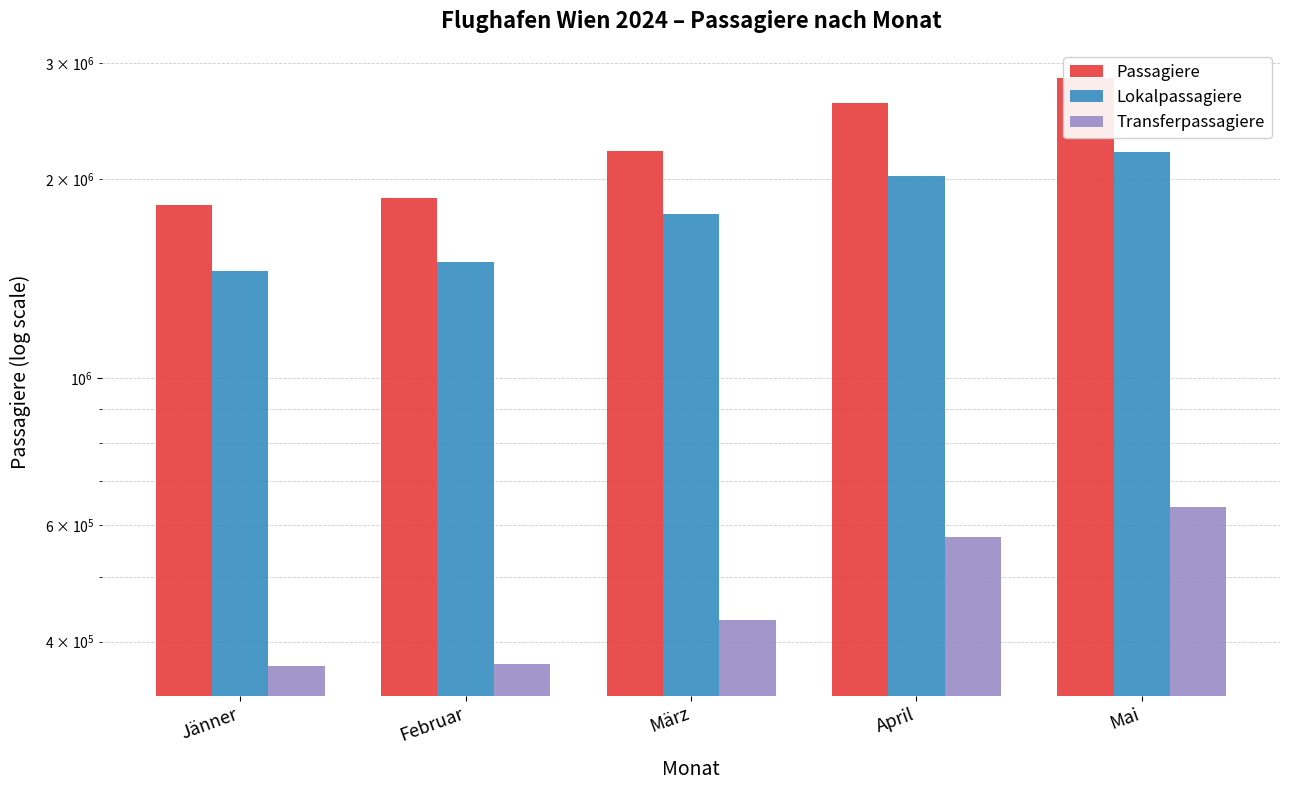

Is it true that Passagiere equals 4505266 at Mai?

False